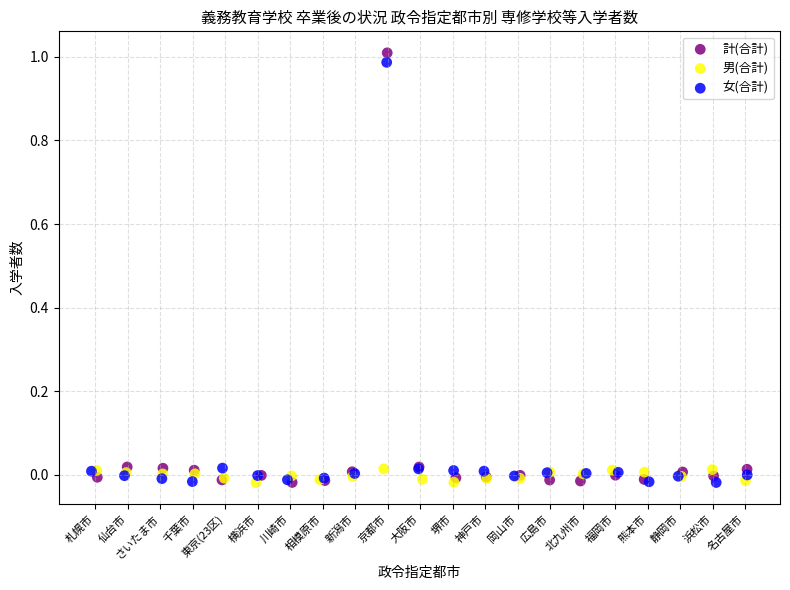

Which series has the largest Y range (max minus min)?

計(合計)